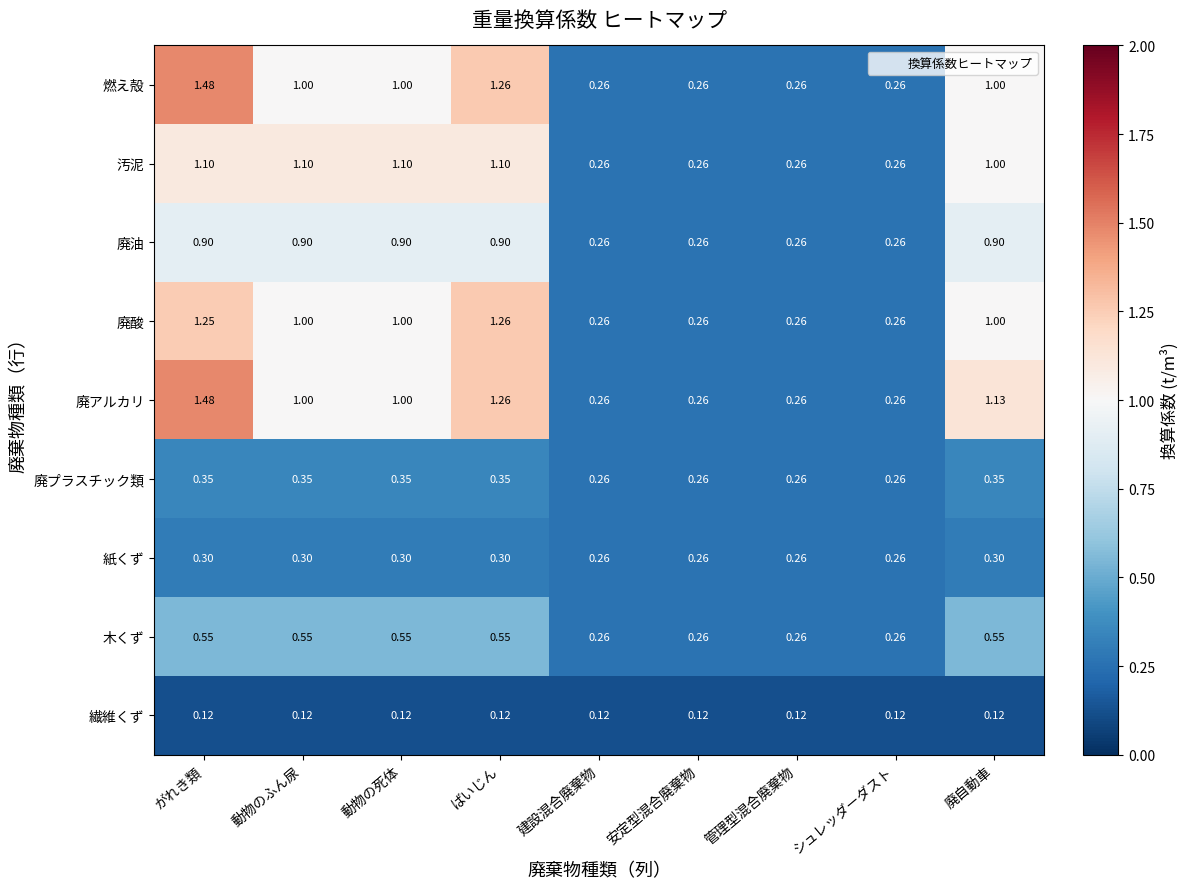

Which series has the largest total across all categories?

廃アルカリ